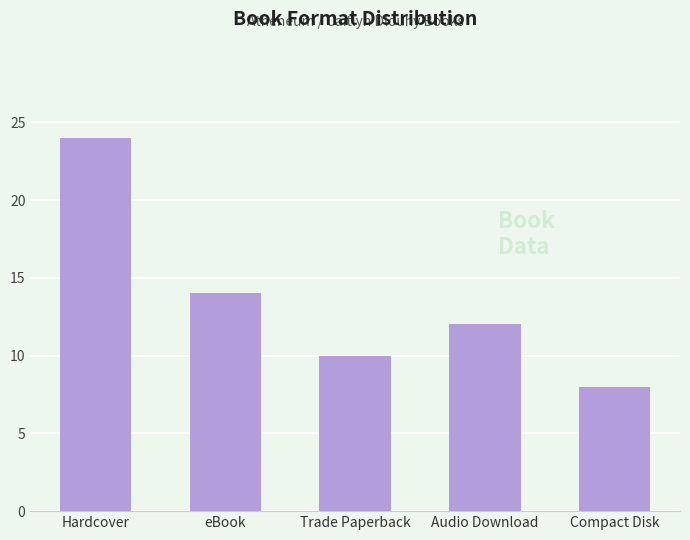

Reading right to left, what are all the values shown in this chart?

8	12	10	14	24